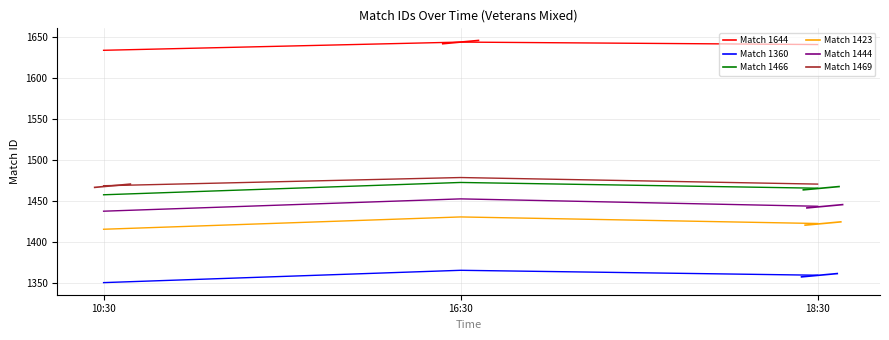

The Match 1466 series shows 2253 at 10:30. True or false?

False